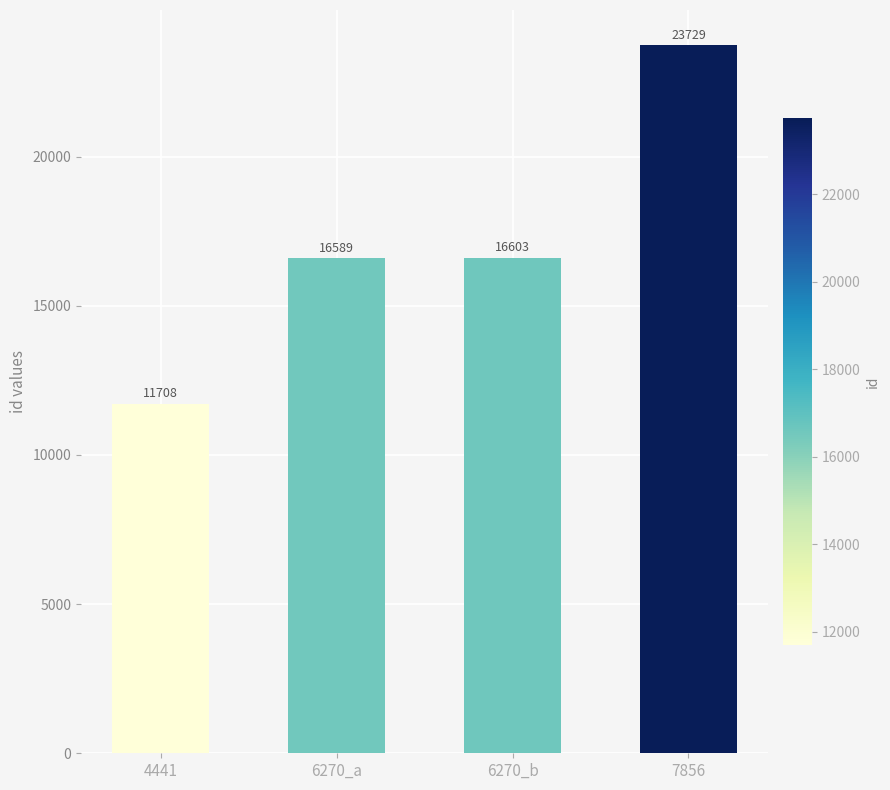

What is the value of the 1st bar from the left?

11708